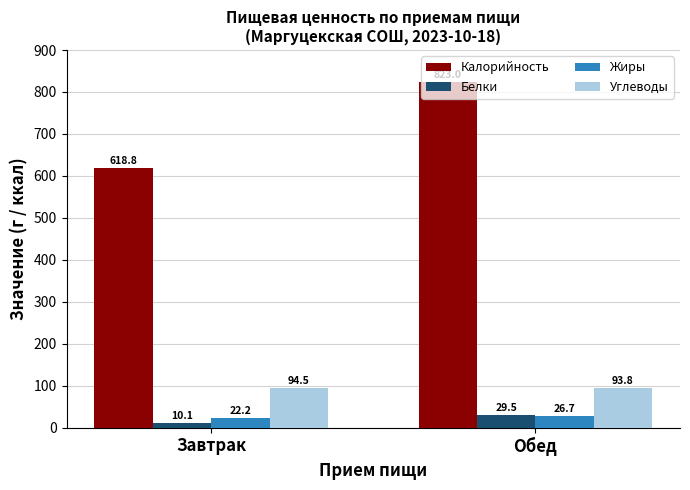

Where does the Жиры series first go above 26?

Обед